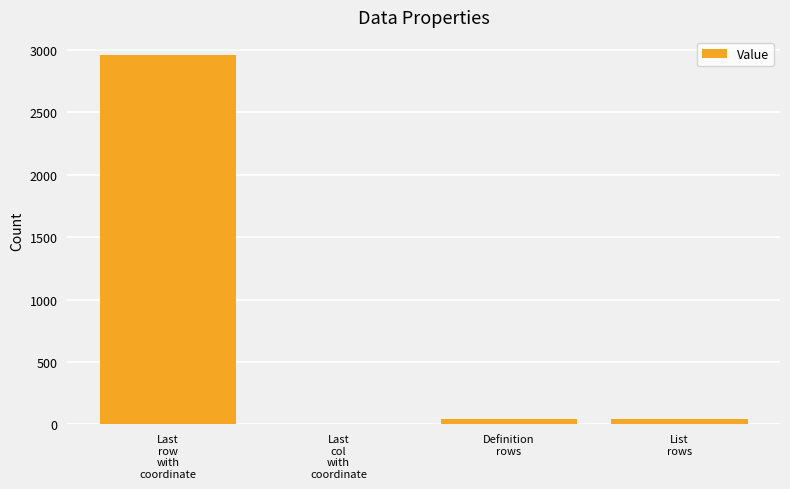

What is the sum of all values?

3050